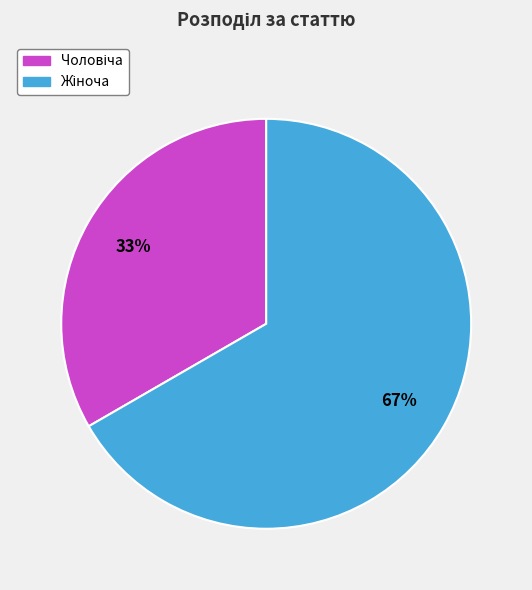

To the nearest percent, what is the average slice percentage?

50%